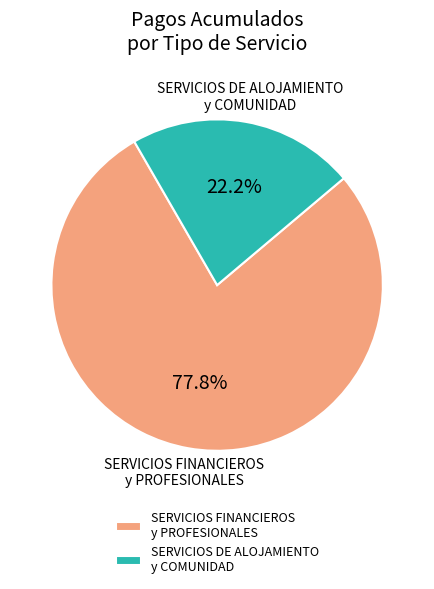

What is the smallest slice in the pie chart?

SERVICIOS DE ALOJAMIENTO y COMUNIDAD